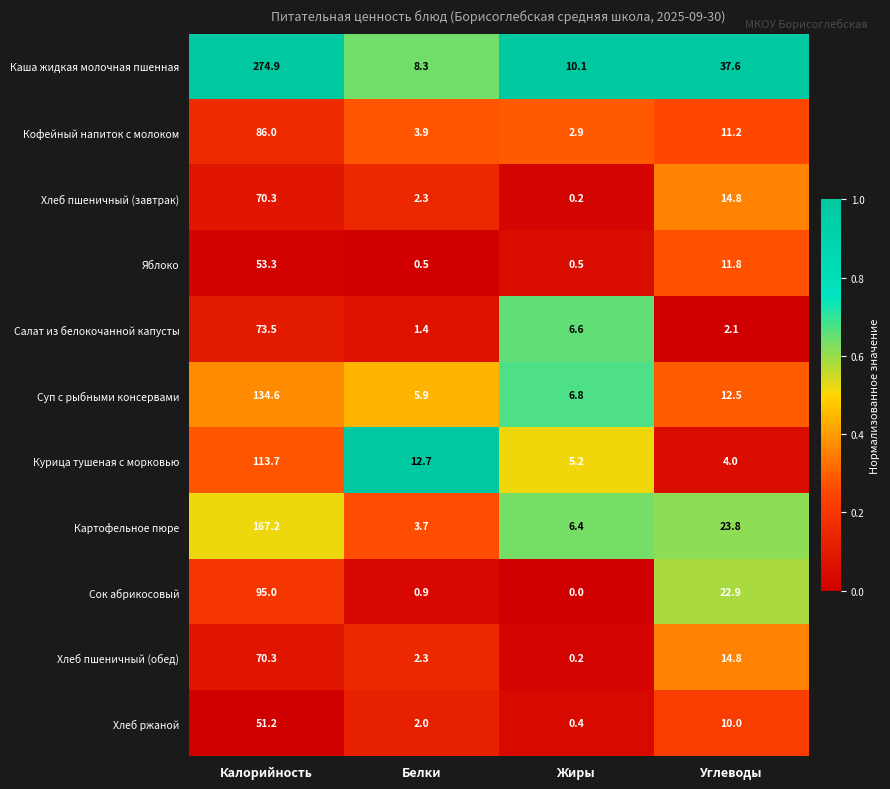

The Каша жидкая молочная пшенная series shows 8.3 at Белки. True or false?

True